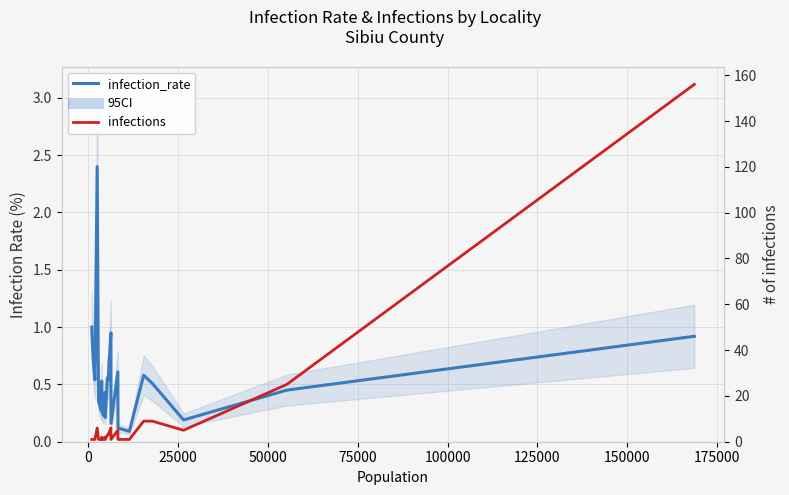

The value of infection_rate at 14 is 0.0. True or false?

False